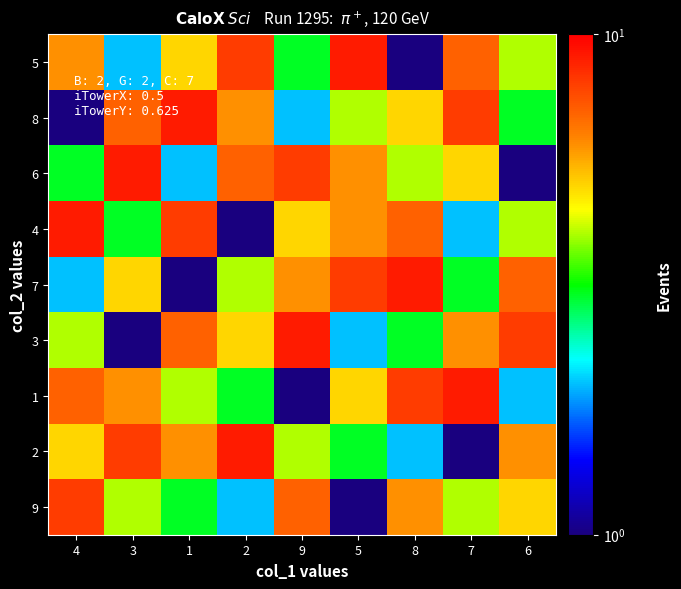

Between 9 and 3, which is larger?

9